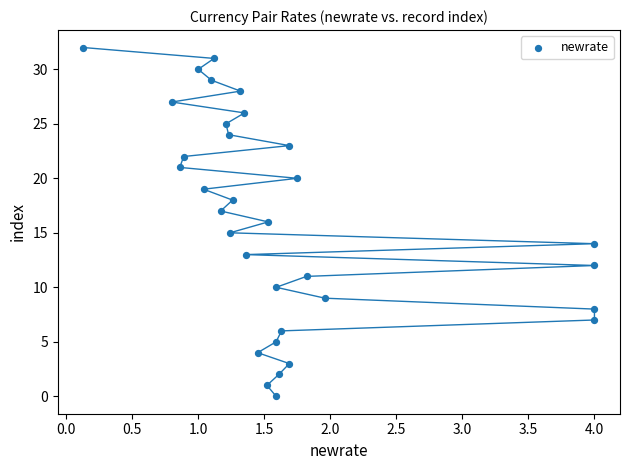

What is the range of Y values (max minus min)?

32